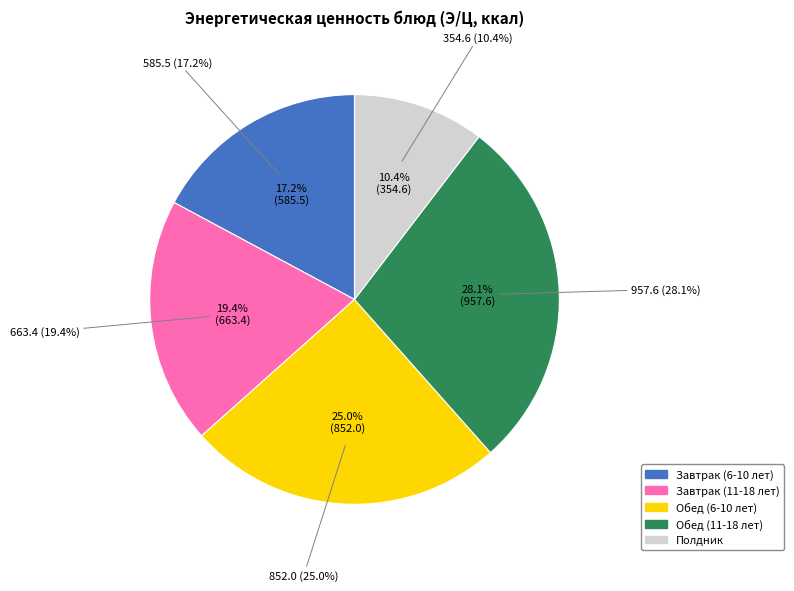

What is the change in value from Завтрак (6-10 лет) to Обед (6-10 лет)?

+266.5